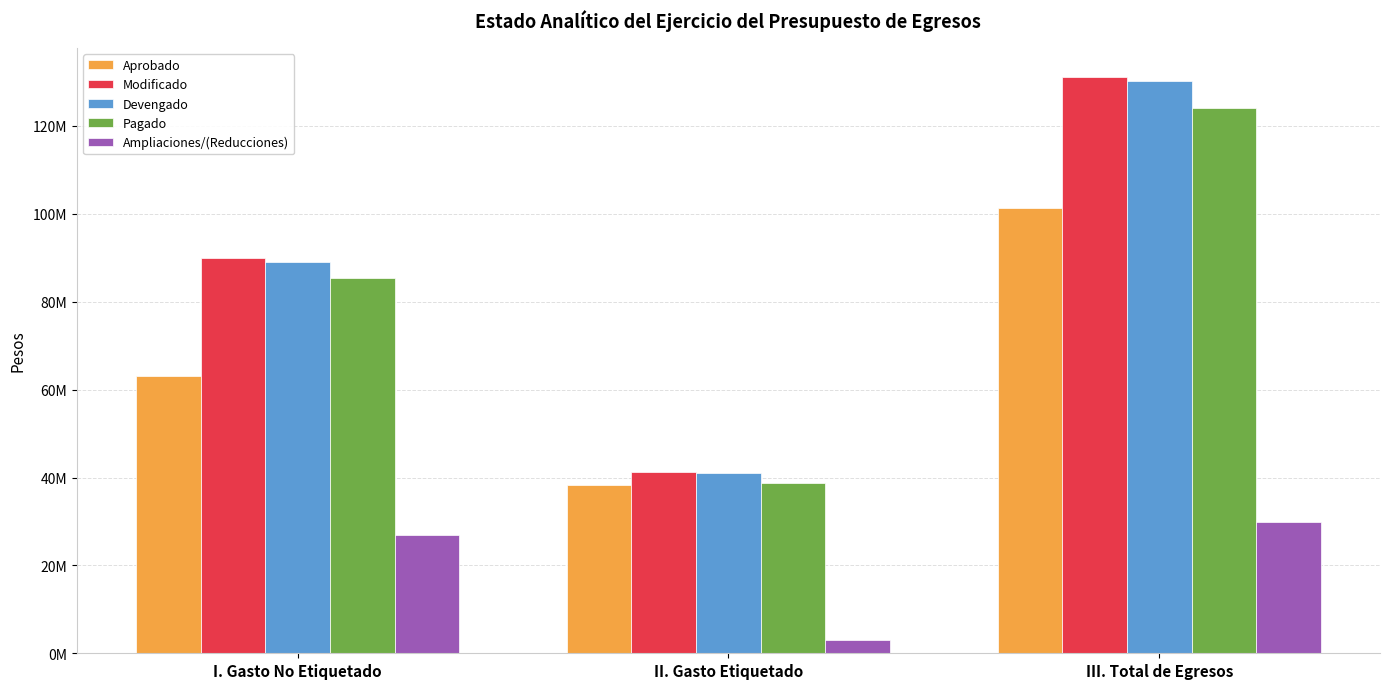

Rank the categories by Aprobado value from lowest to highest.

II. Gasto Etiquetado, I. Gasto No Etiquetado, III. Total de Egresos